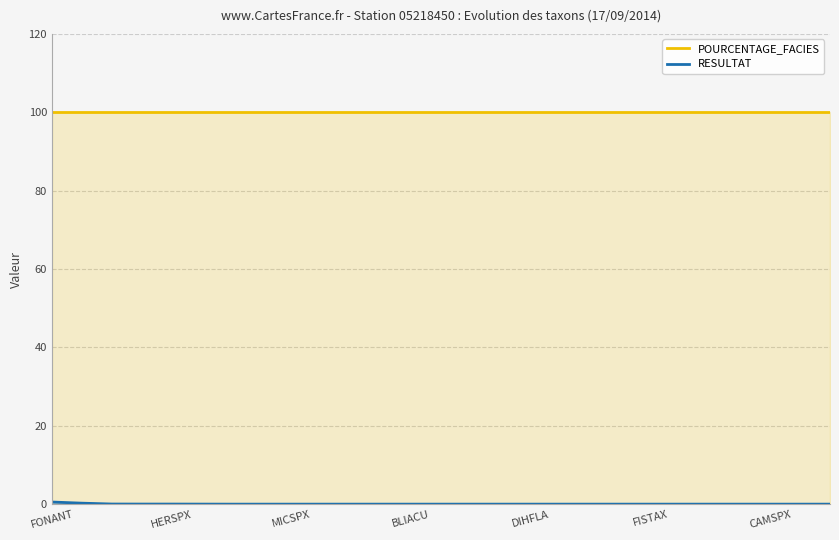

True or false: RESULTAT and POURCENTAGE_FACIES intersect in this chart.

False